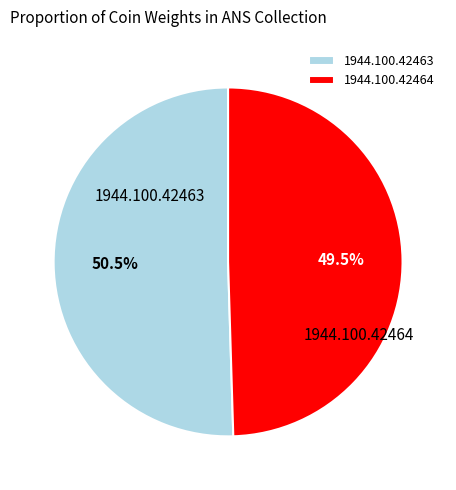

How much of the chart is everything except 1944.100.42463?

49.5%